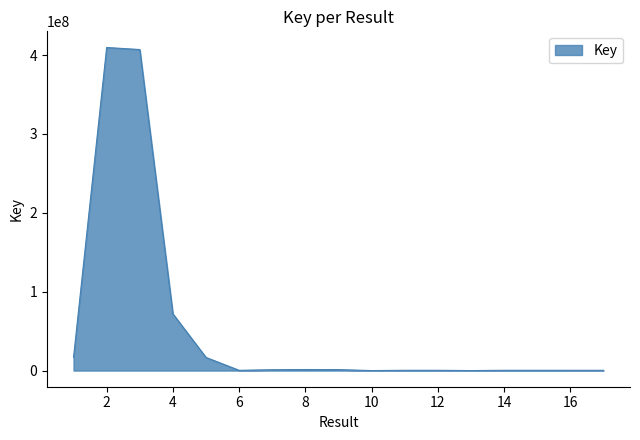

What is the greatest value displayed?

409615508